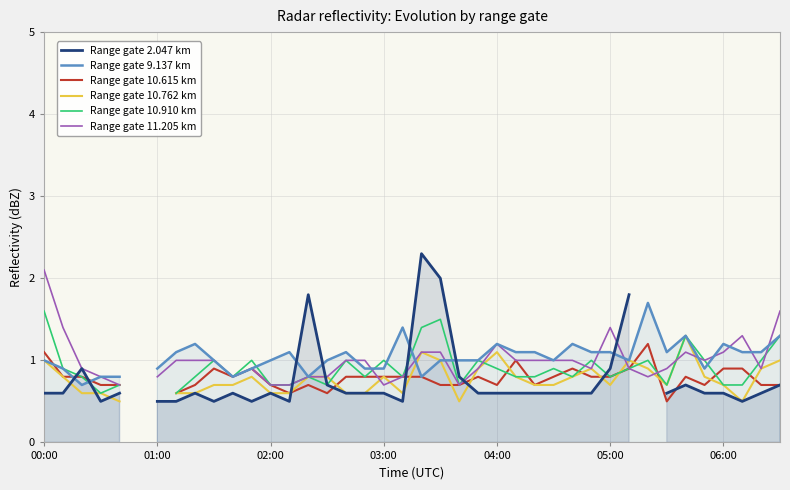

Does the chart display data point markers on the line(s)?

No